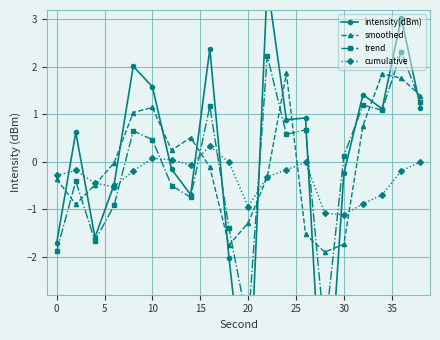

At how many categories does at least one series exceed 0?

14